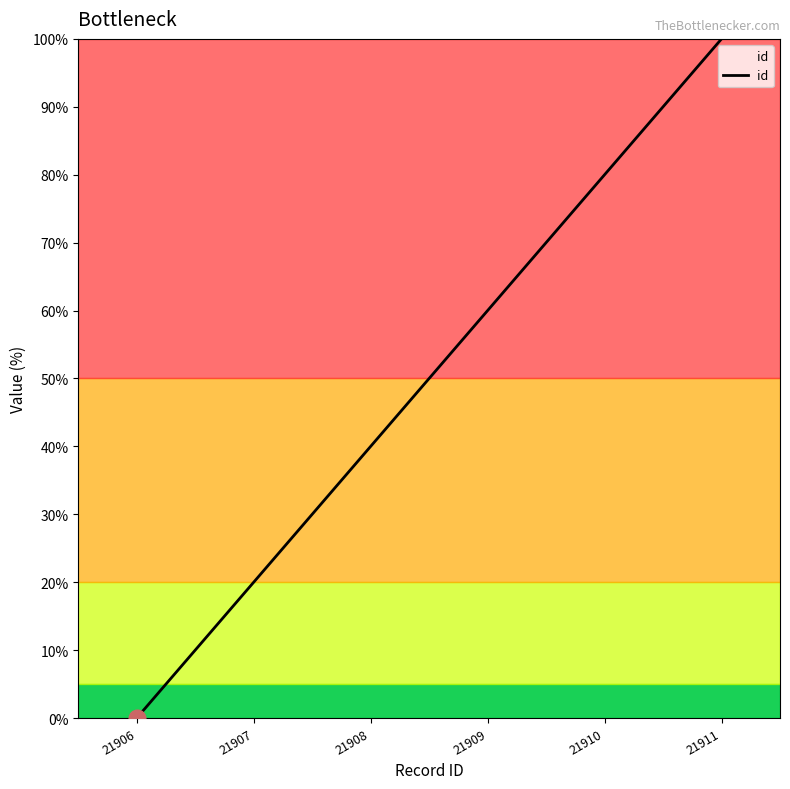

True or false: the data has more than 1 interior local peaks.

False